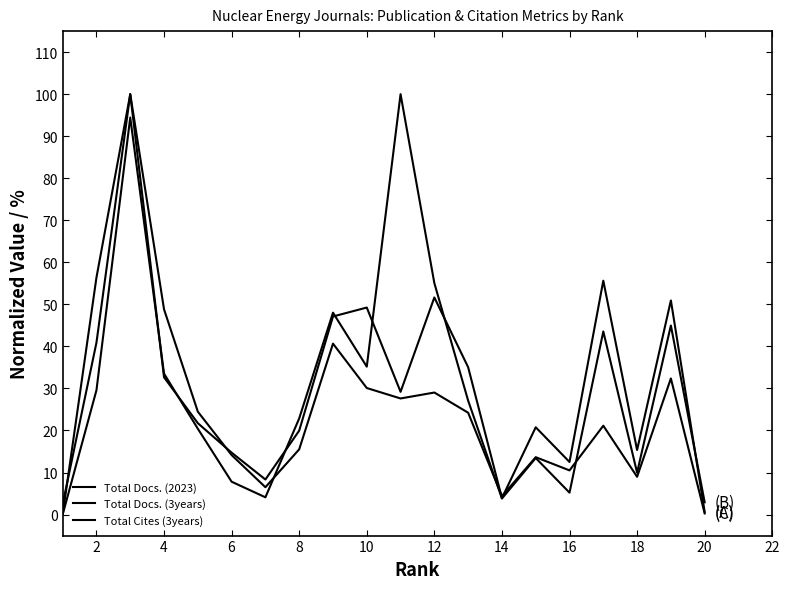

How many series are shown in this chart?

3